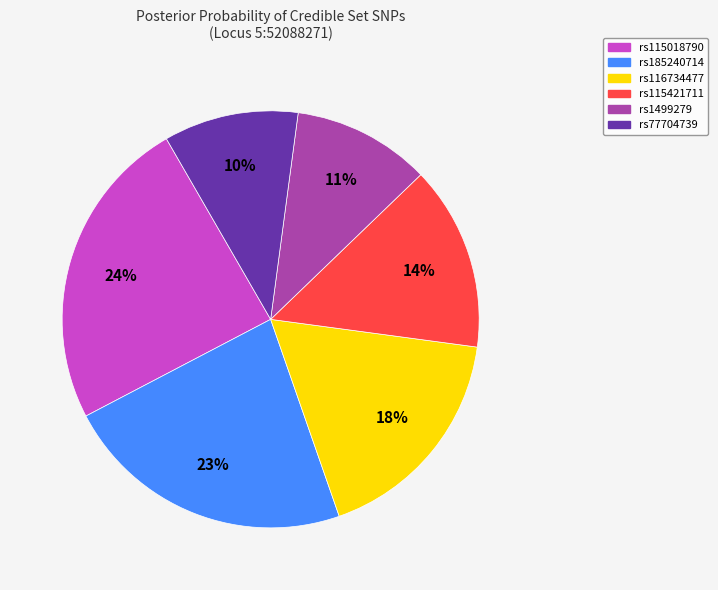

Which has a higher value, rs115421711 or rs185240714?

rs185240714